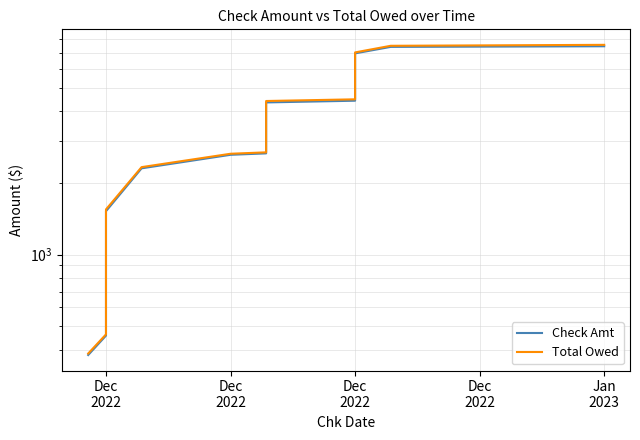

List the series in order of their peak value, highest first.

Total Owed, Check Amt